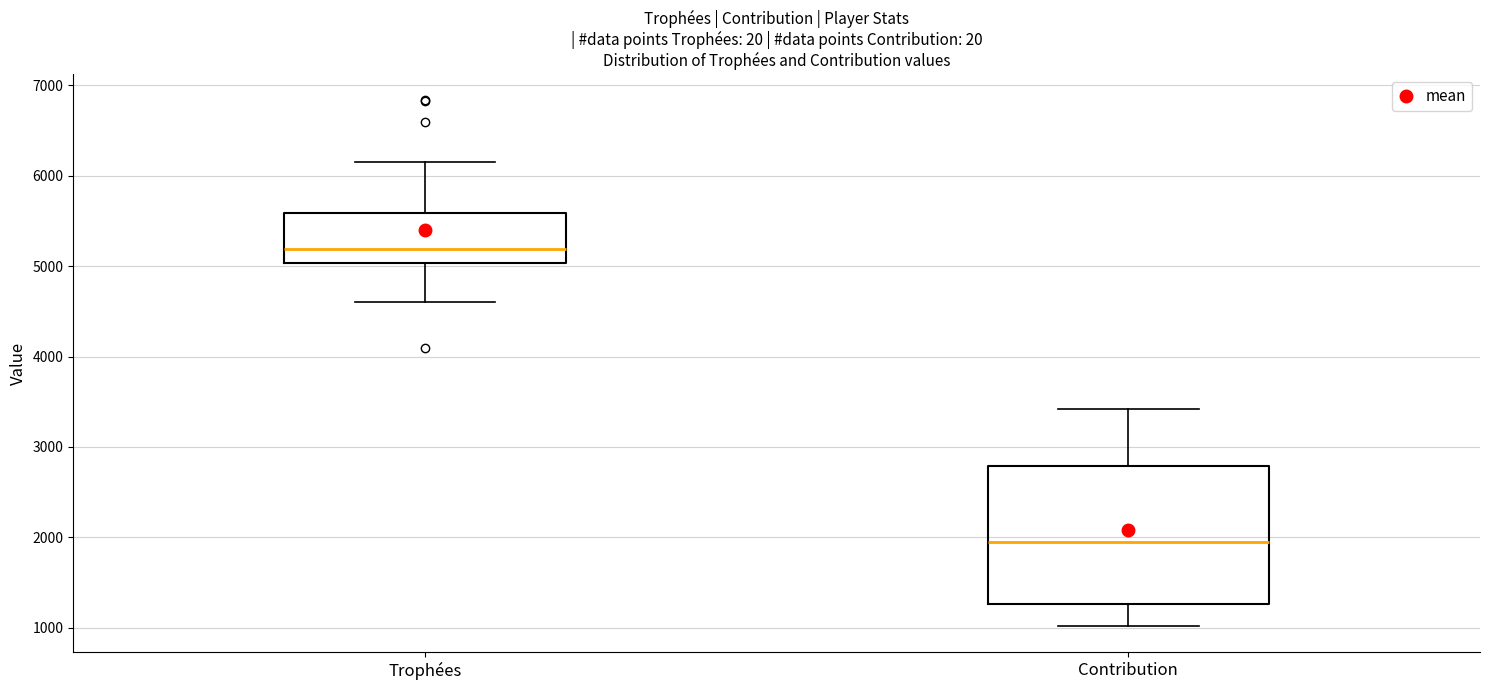

Which box is the tallest, from its lower edge to its upper edge?

Contribution